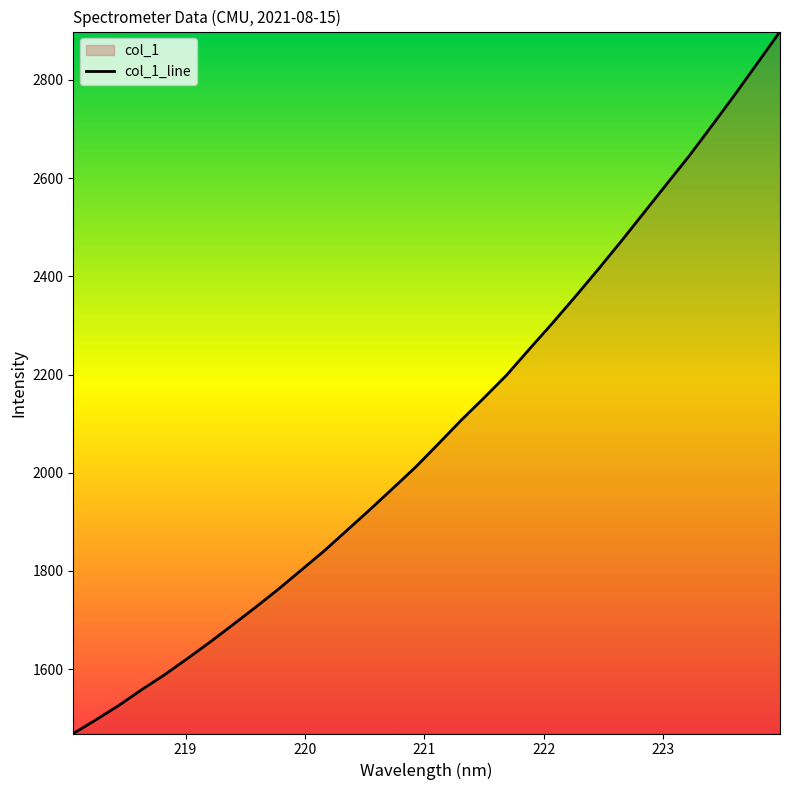

Rank the categories by value from lowest to highest.

218.0596, 218.2508, 218.442, 218.6332, 218.8244, 219.0156, 219.2067, 219.3979, 219.589, 219.7801, 219.9712, 220.1623, 220.3533, 220.5444, 220.7354, 220.9264, 221.1174, 221.3083, 221.4993, 221.6902, 221.8812, 222.0721, 222.263, 222.4538, 222.6447, 222.8355, 223.0264, 223.2172, 223.408, 223.5987, 223.7895, 223.9802